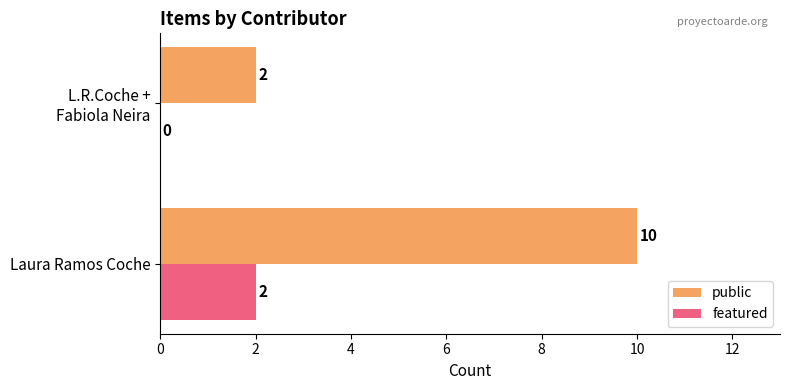

What is the average value of the featured series?

1